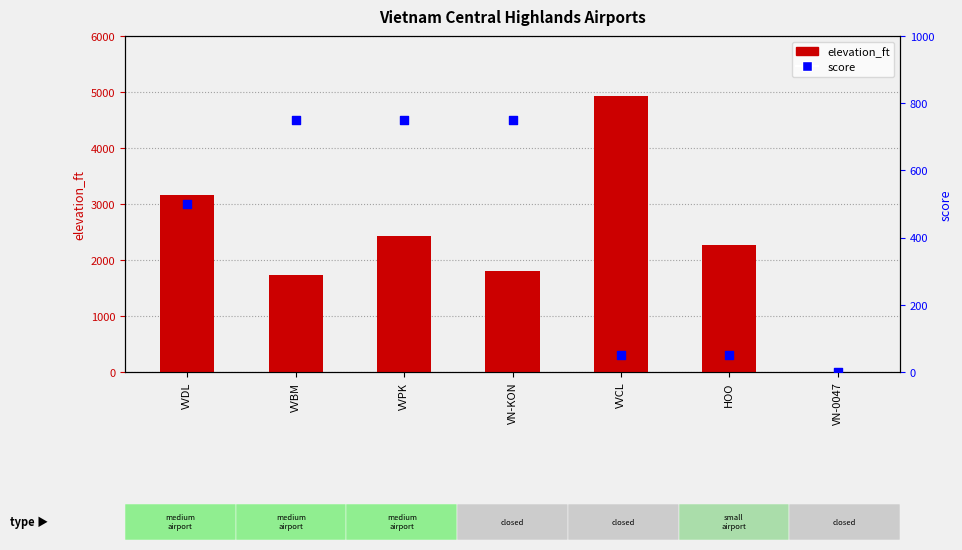

At how many categories does at least one series exceed 4777?

1